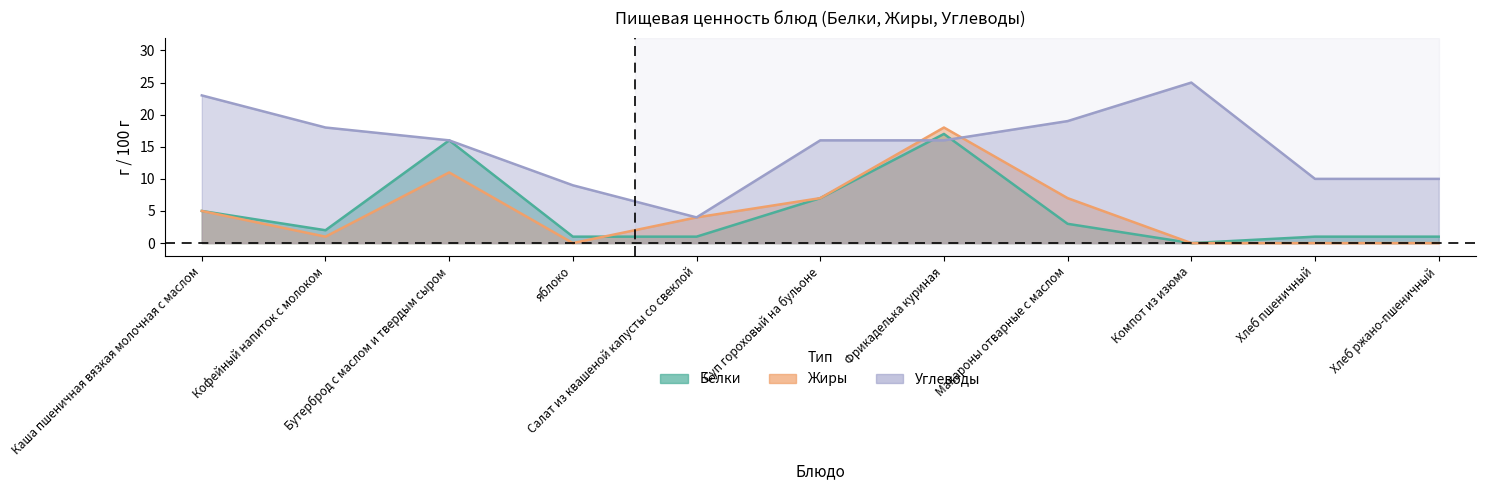

At which label is Углеводы closest to 14?

Бутерброд с маслом и твердым сыром